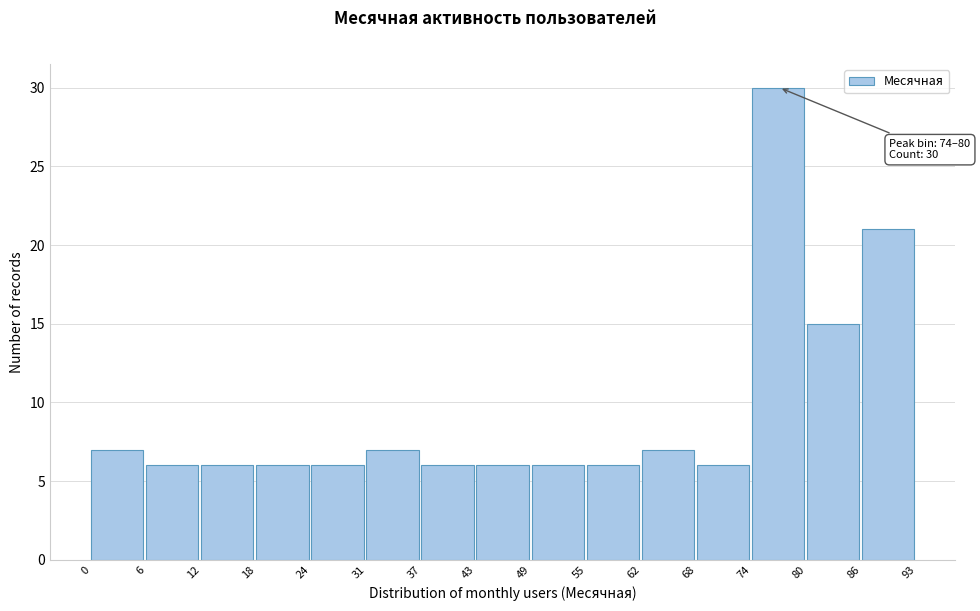

Over which range of the x-axis is the bar tallest?

74 to 80